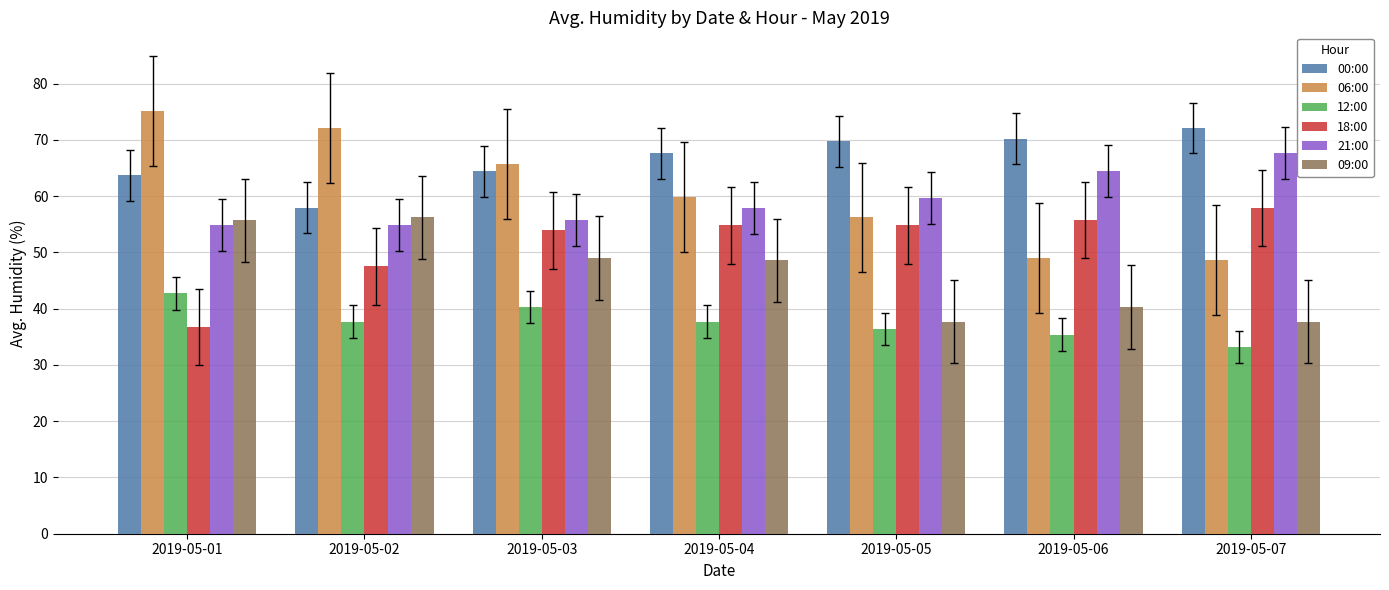

What is the value of the 00:00 bar at the 1st from the left?

63.7